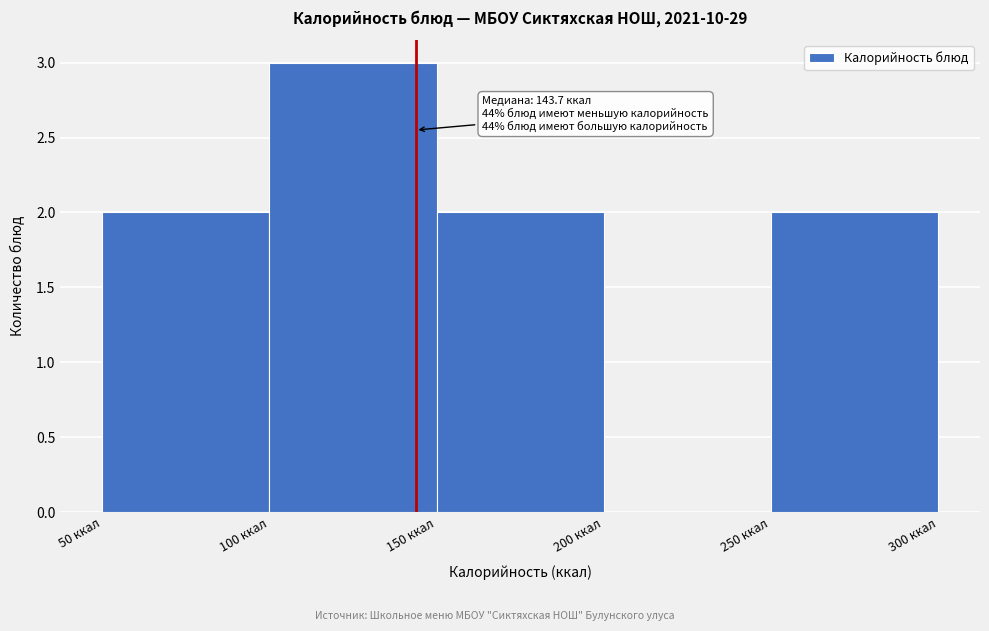

Over which range of the x-axis is the bar tallest?

100 to 150